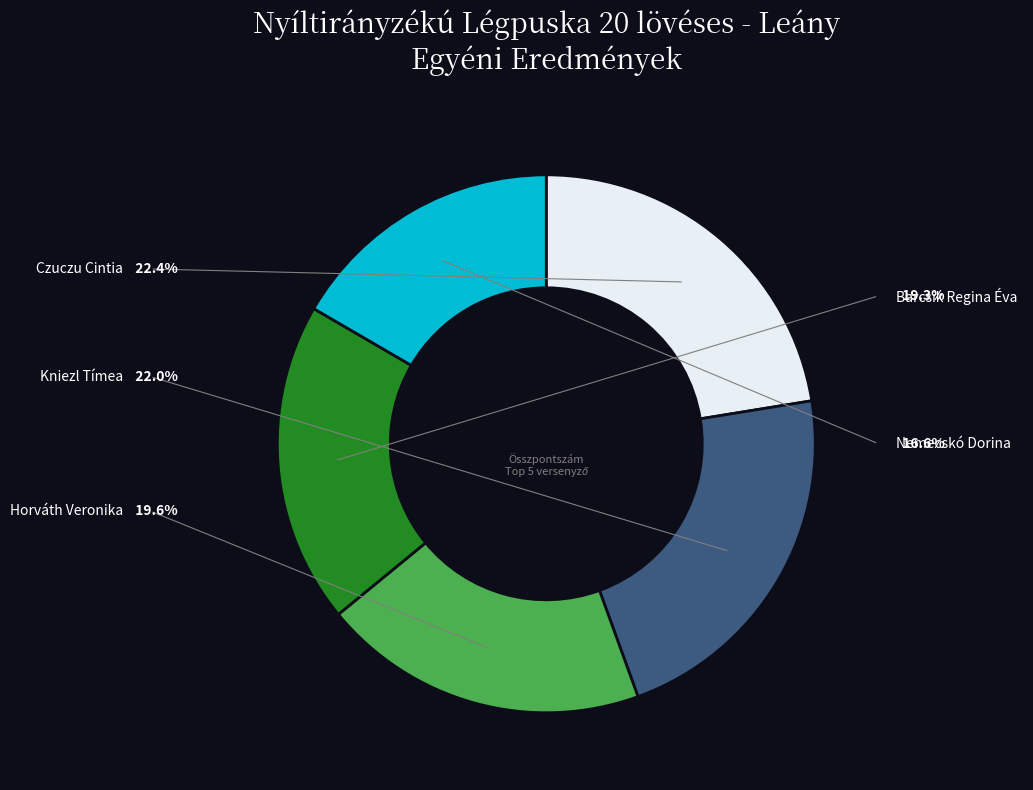

Between Kniezl Tímea and Nemecskó Dorina, which is larger?

Kniezl Tímea